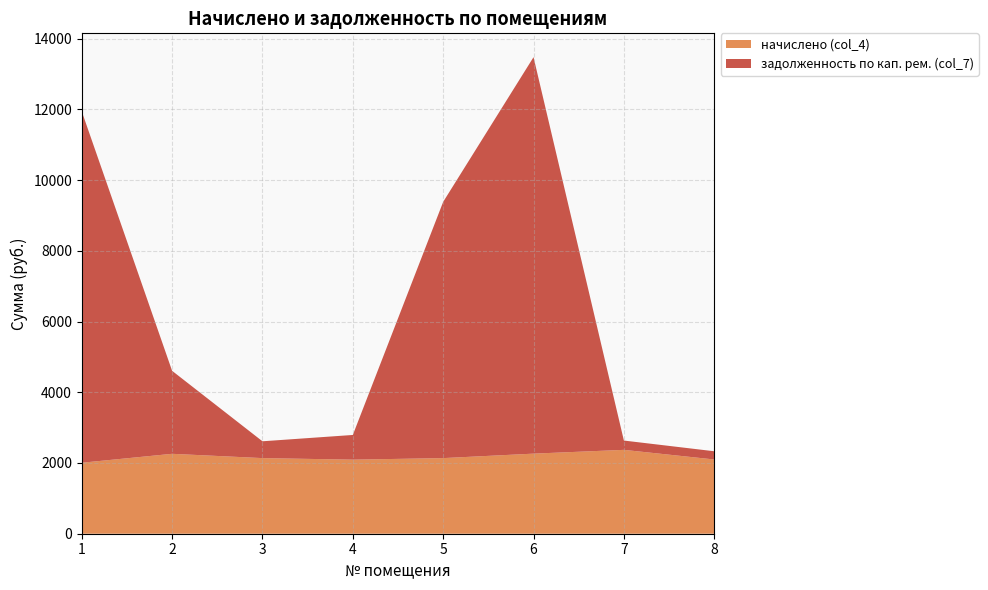

Reading left to right, extract all data points from this chart.

начислено (col_4): 2007.2	2259.9	2138.4	2094.7	2138.4	2264.8	2371.7	2099.5
задолженность по кап. рем. (col_7): 9936.8	2346.9	475.6	698.2	7246.4	11212.0	263.1	232.6